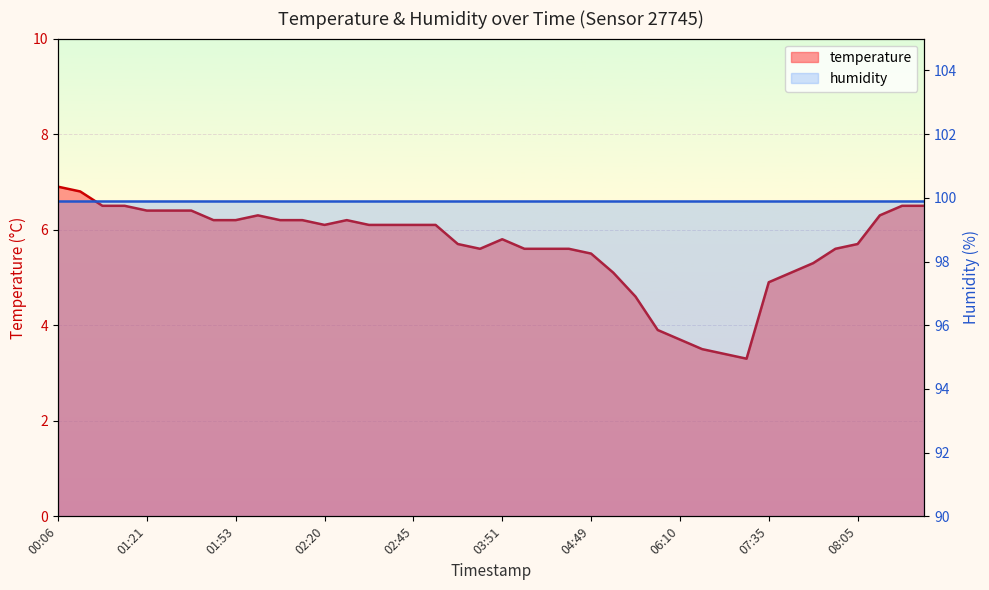

Reading left to right, list all the values displayed in this chart.

00:06=6.9	00:15=6.8	00:45=6.5	00:50=6.5	01:21=6.4	01:24=6.4	01:36=6.4	01:46=6.2	01:53=6.2	01:56=6.3	02:05=6.2	02:15=6.2	02:20=6.1	02:25=6.2	02:27=6.1	02:32=6.1	02:45=6.1	02:50=6.1	03:04=5.7	03:36=5.6	03:51=5.8	03:56=5.6	04:25=5.6	04:35=5.6	04:49=5.5	05:21=5.1	05:38=4.6	06:05=3.9	06:10=3.7	06:17=3.5	06:20=3.4	06:25=3.3	07:35=4.9	07:45=5.1	07:52=5.3	08:00=5.6	08:05=5.7	08:22=6.3	08:46=6.5	08:49=6.5